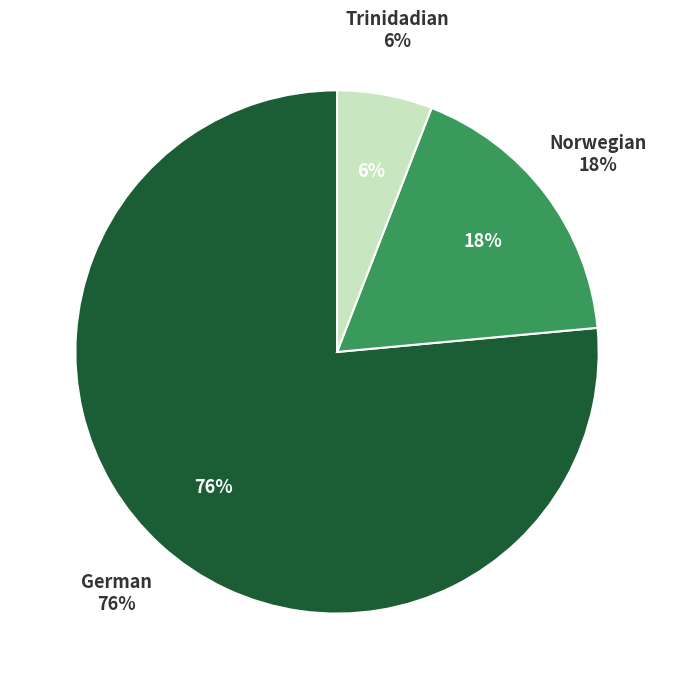

How many segments does this pie chart have?

3